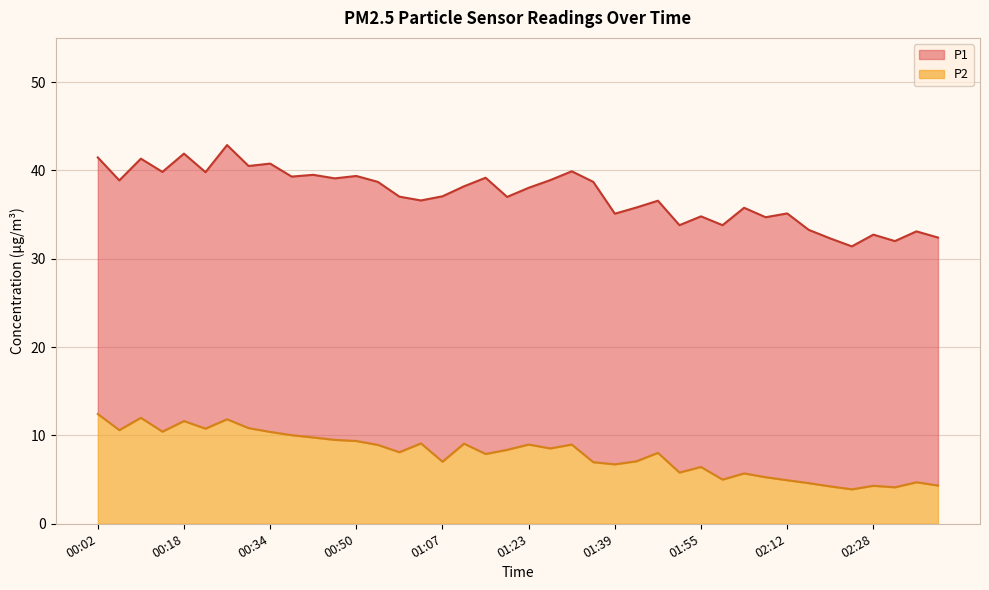

Which category has the lowest value in the P2 series?

02:24